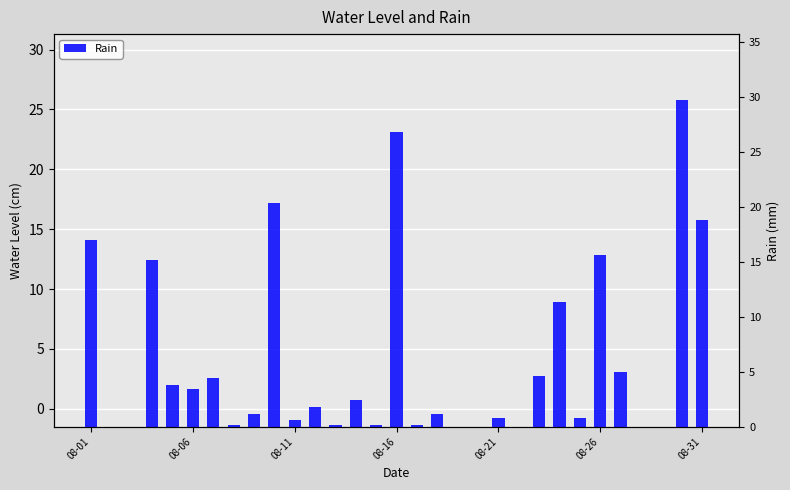

What position from the left is 8?

9